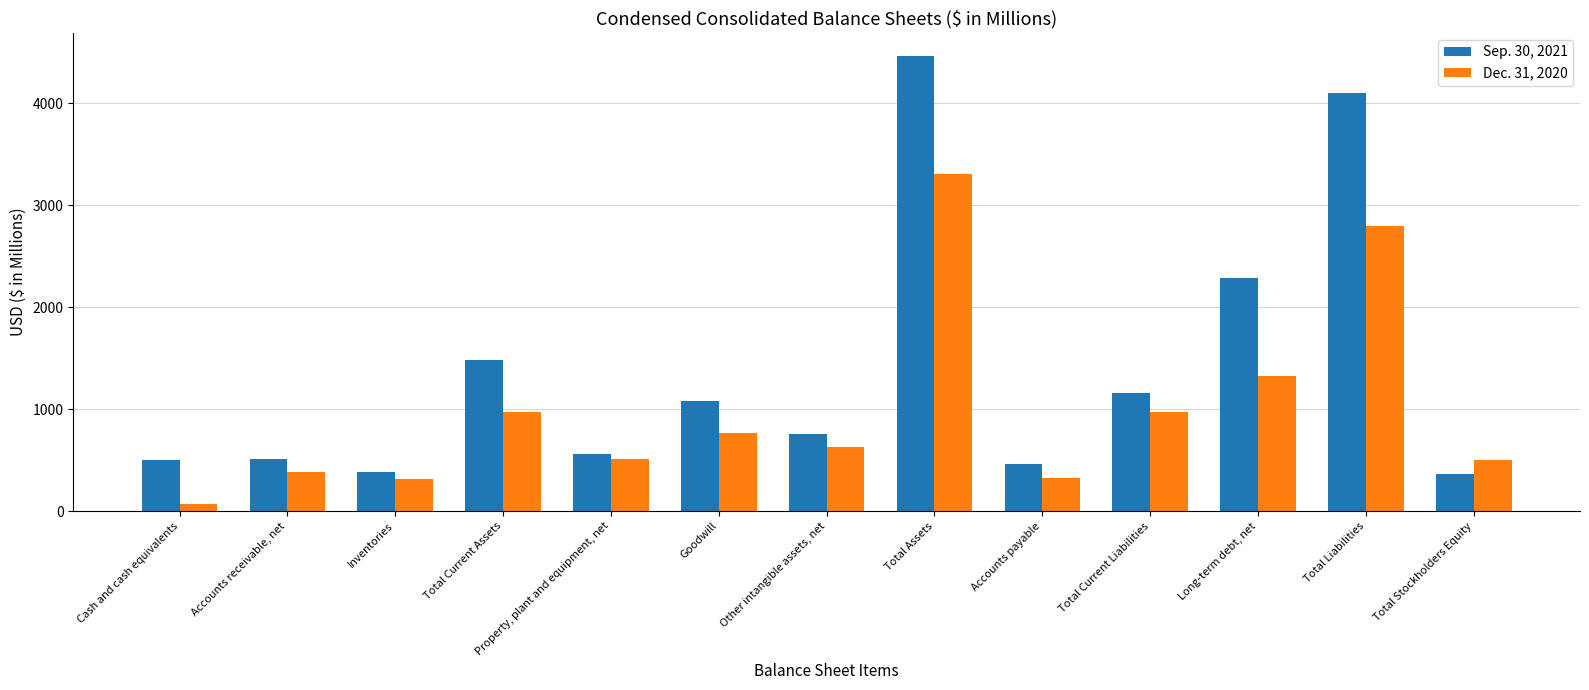

Rank the series at Inventories from highest to lowest value.

Sep. 30, 2021, Dec. 31, 2020